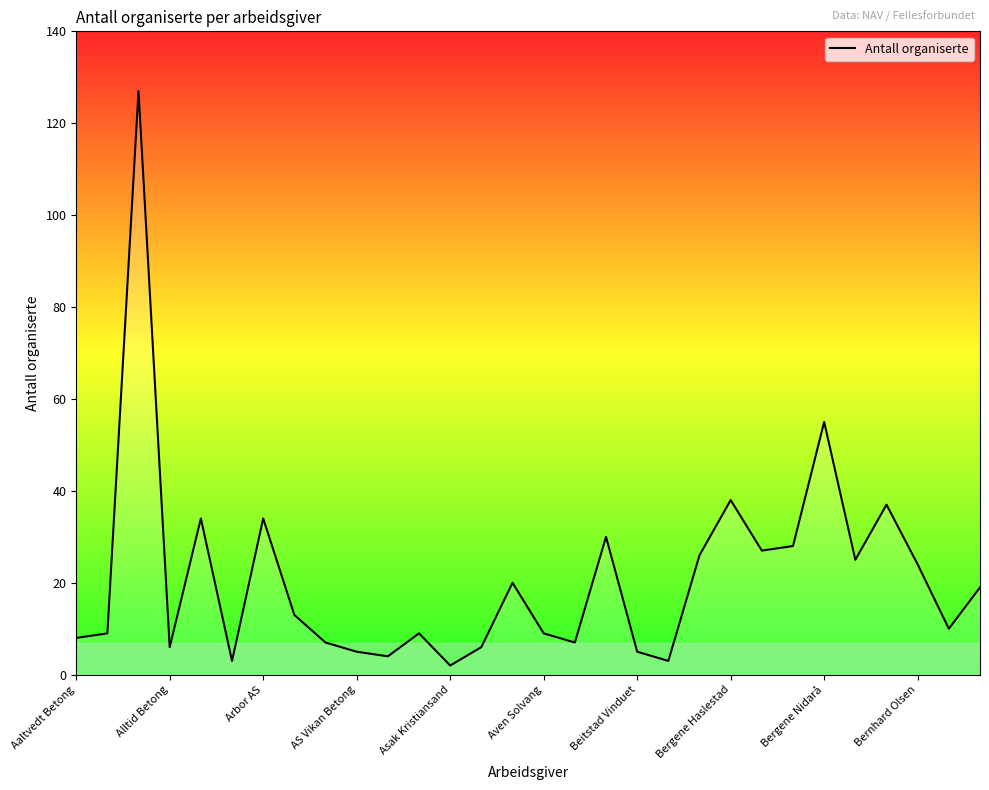

What is the greatest value displayed?

127